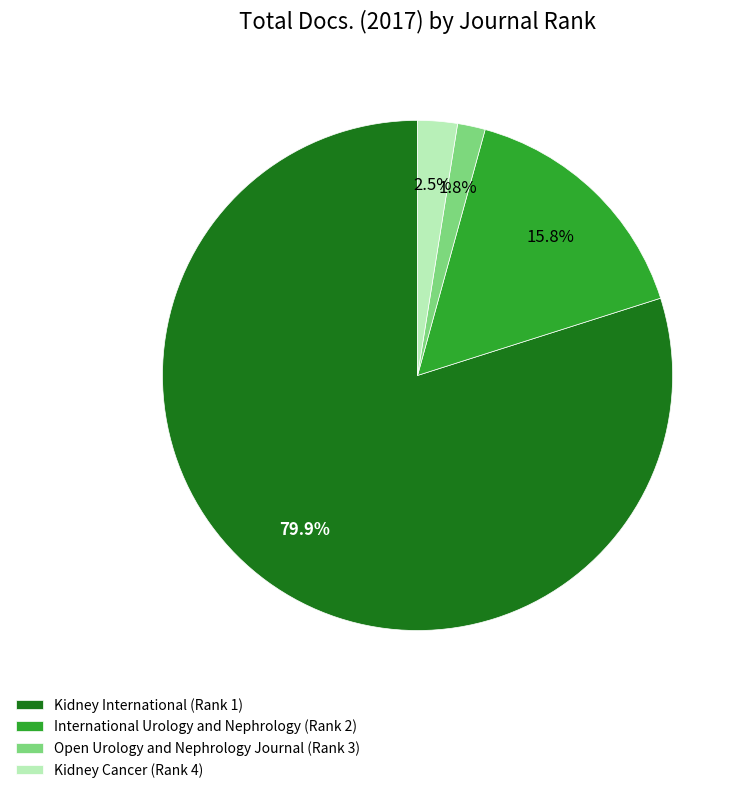

True or false: International Urology and Nephrology (Rank 2) accounts for 30% of the total.

False